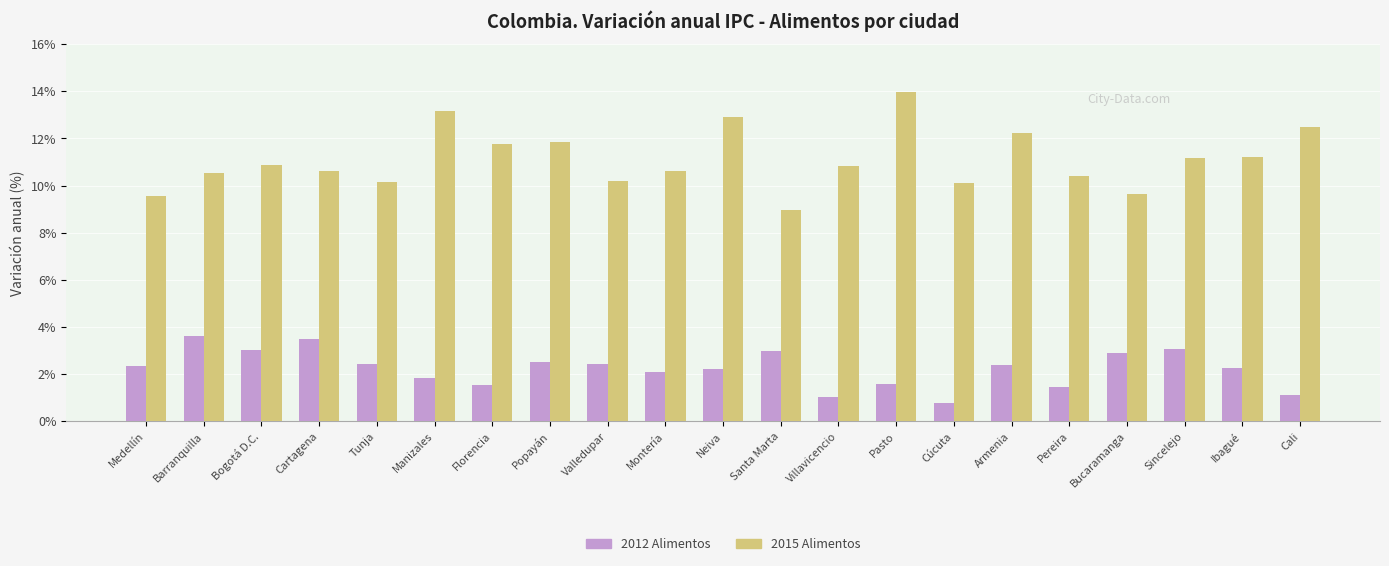

Rank the series at Villavicencio from highest to lowest value.

2015 Alimentos, 2012 Alimentos